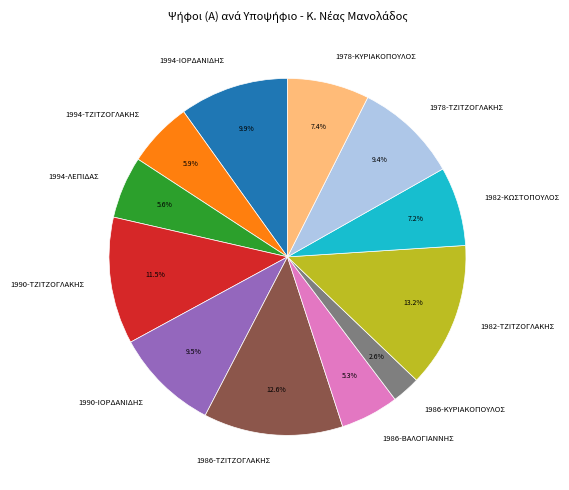

Does 1990-ΤΖΙΤΖΟΓΛΑΚΗΣ account for over 50% of the chart?

No